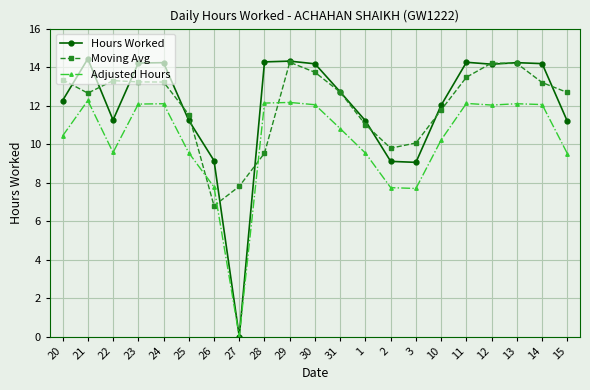

List the series in order of their peak value, lowest first.

Adjusted Hours, Moving Avg, Hours Worked